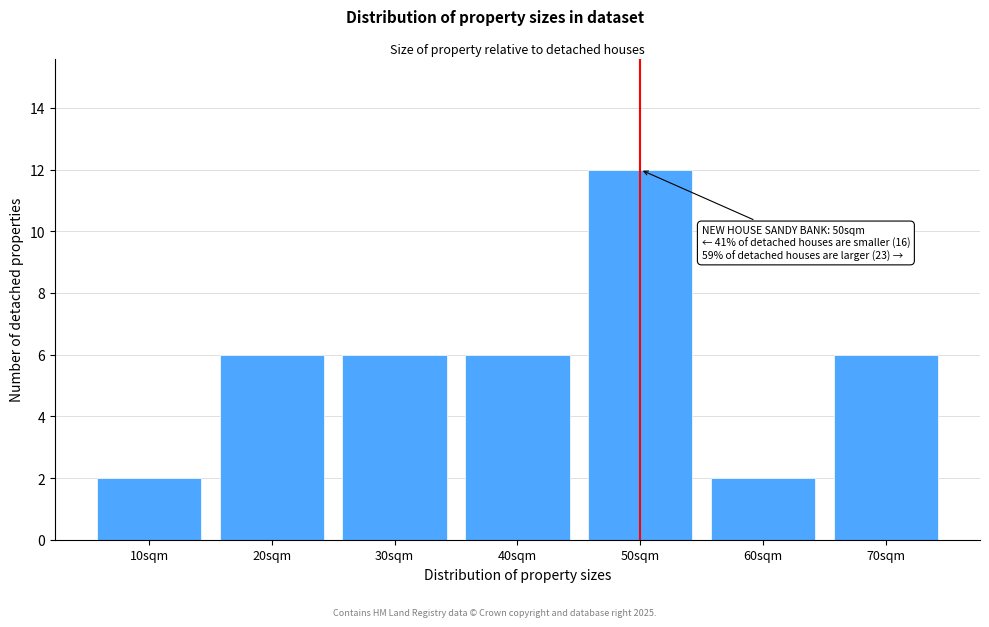

Reading left to right, list all the values displayed in this chart.

10sqm=2	20sqm=6	30sqm=6	40sqm=6	50sqm=12	60sqm=2	70sqm=6